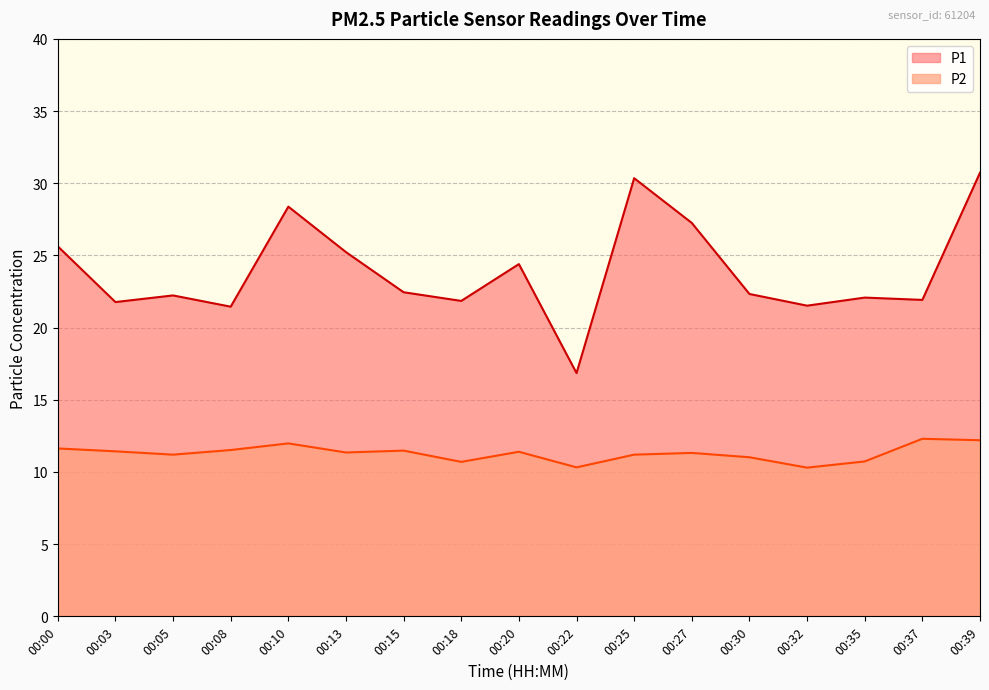

Between 00:27 and 00:32, which series saw the biggest shift?

P1